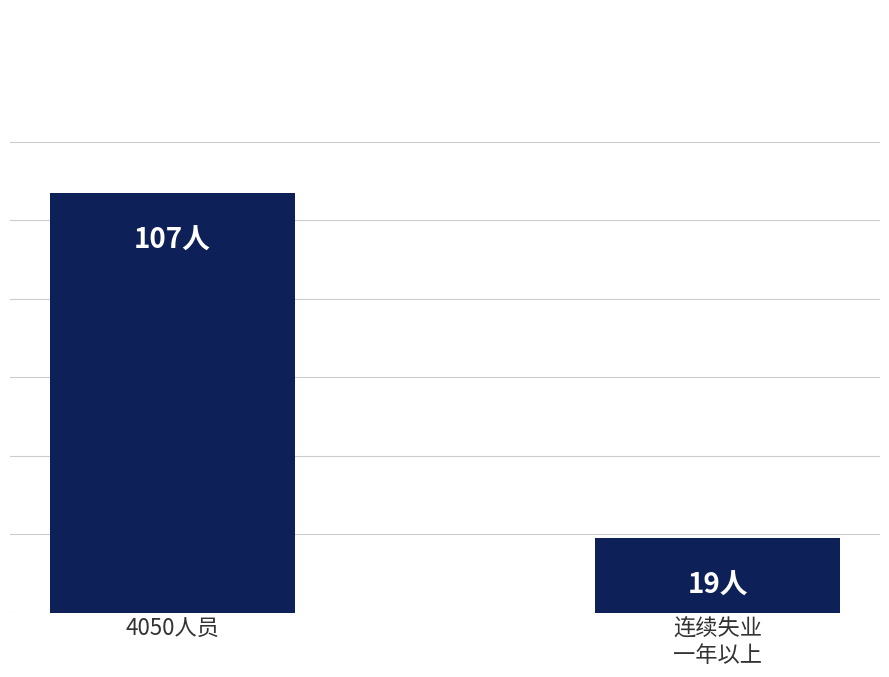

Which category has the lowest value across all series?

连续失业
一年以上